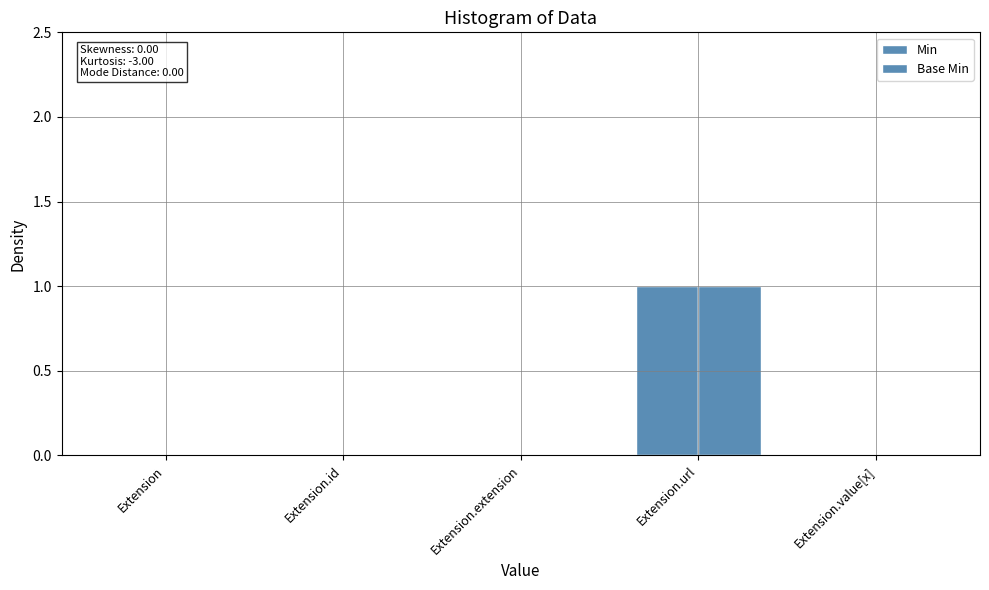

Reading left to right, list all the values displayed in this chart.

Min: 0	0	0	1	0
Base Min: 0	0	0	1	0